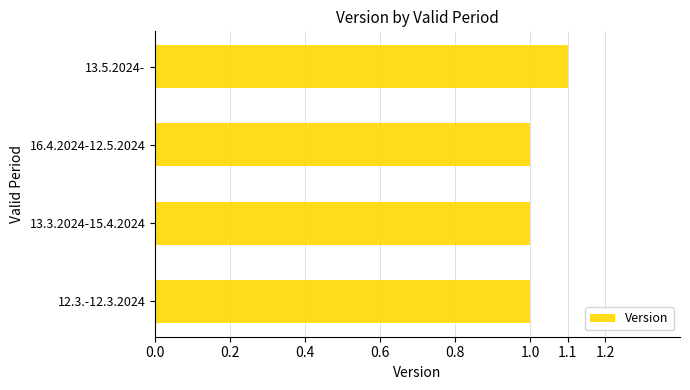

What is the difference between the maximum and minimum values?

0.1